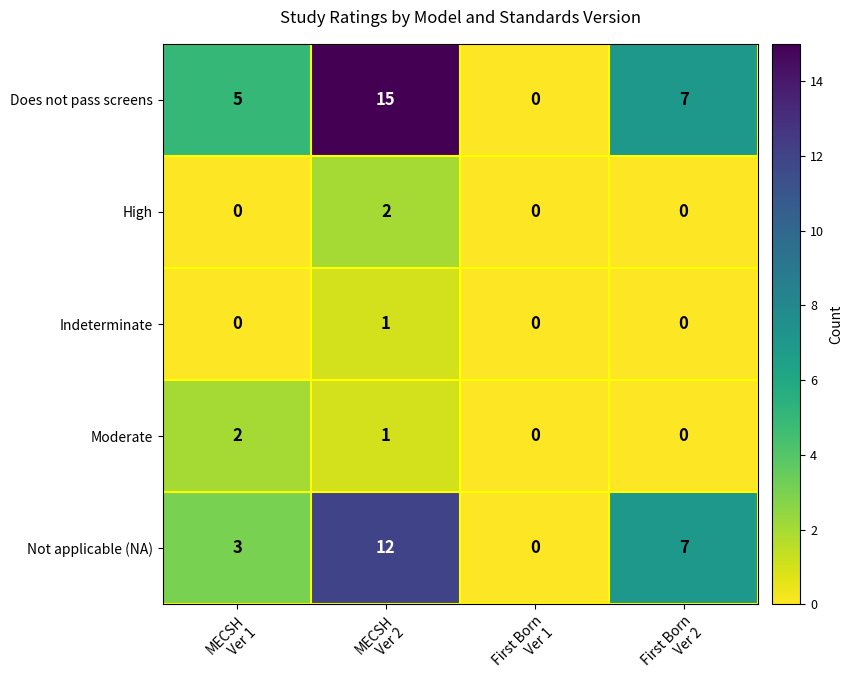

Reading left to right, transcribe all the data shown in this chart.

Does not pass screens: 5	15	0	7
High: 0	2	0	0
Indeterminate: 0	1	0	0
Moderate: 2	1	0	0
Not applicable (NA): 3	12	0	7